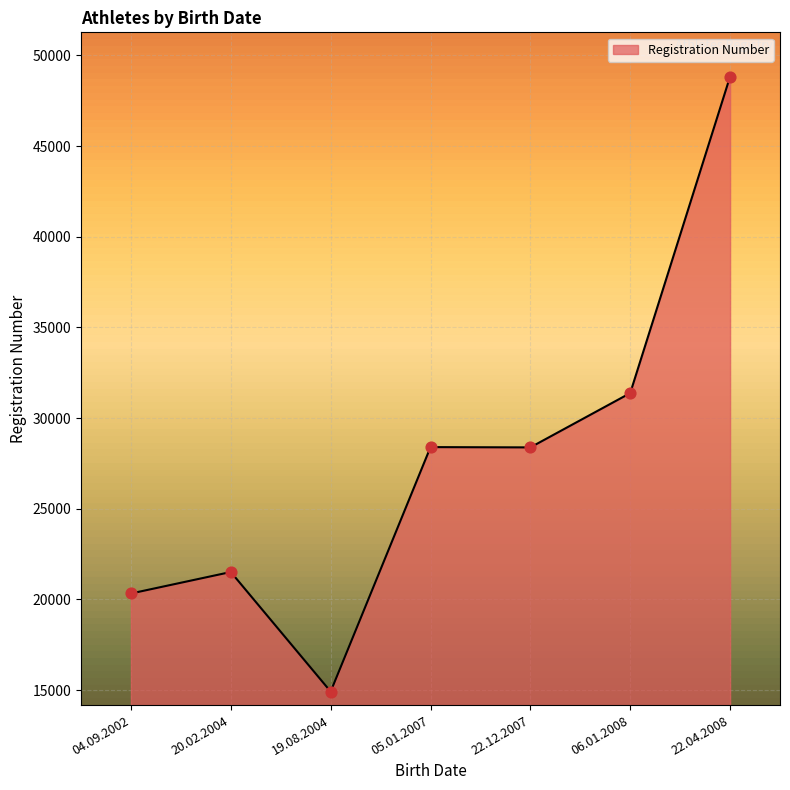

Approximately how many times larger is the value at 19.08.2004 compared to 04.09.2002?

0.7